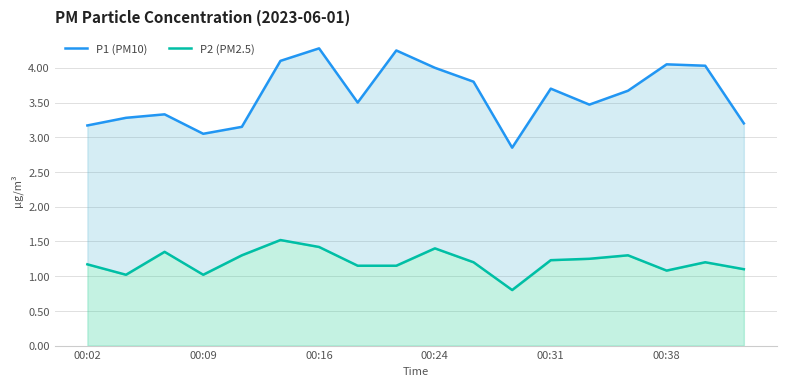

How many interior local valleys does the P1 (PM10) series have?

4